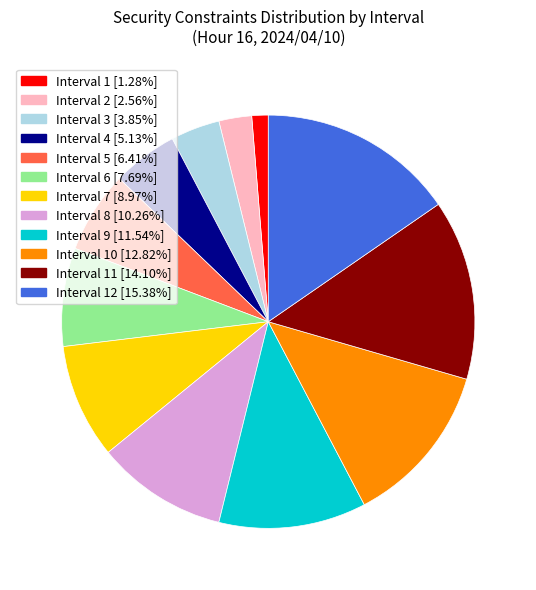

Do Interval 6 [7.69%] and Interval 4 [5.13%] together represent more than half of the pie?

No